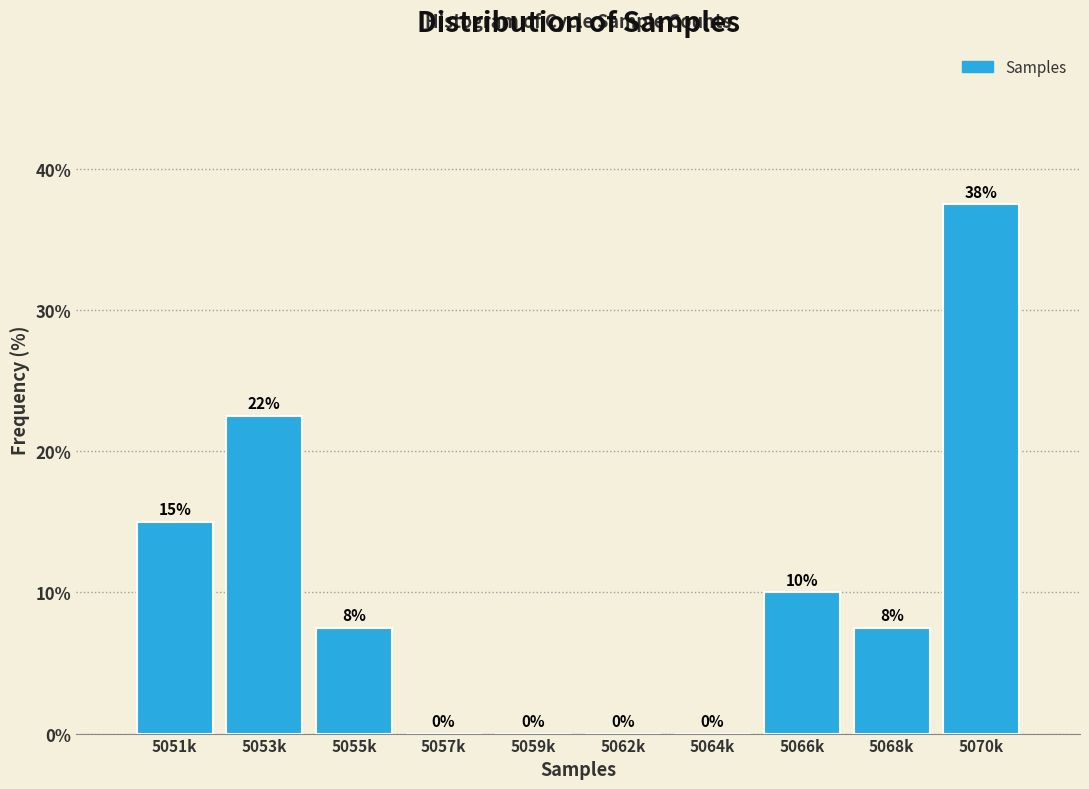

True or false: the data shows 0.0 at 5057k.

True